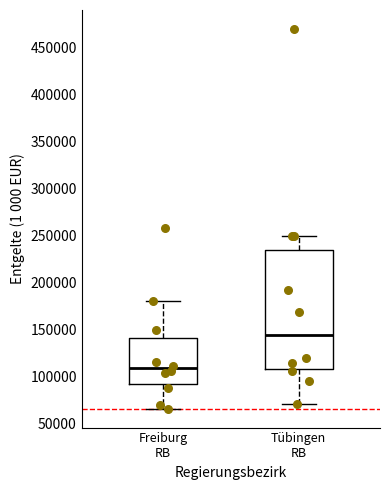

Where does the upper whisker of the box for Tübingen RB end on the y-axis? The values are not printed on the chart, so give them approximately, as read against the axis.

250000